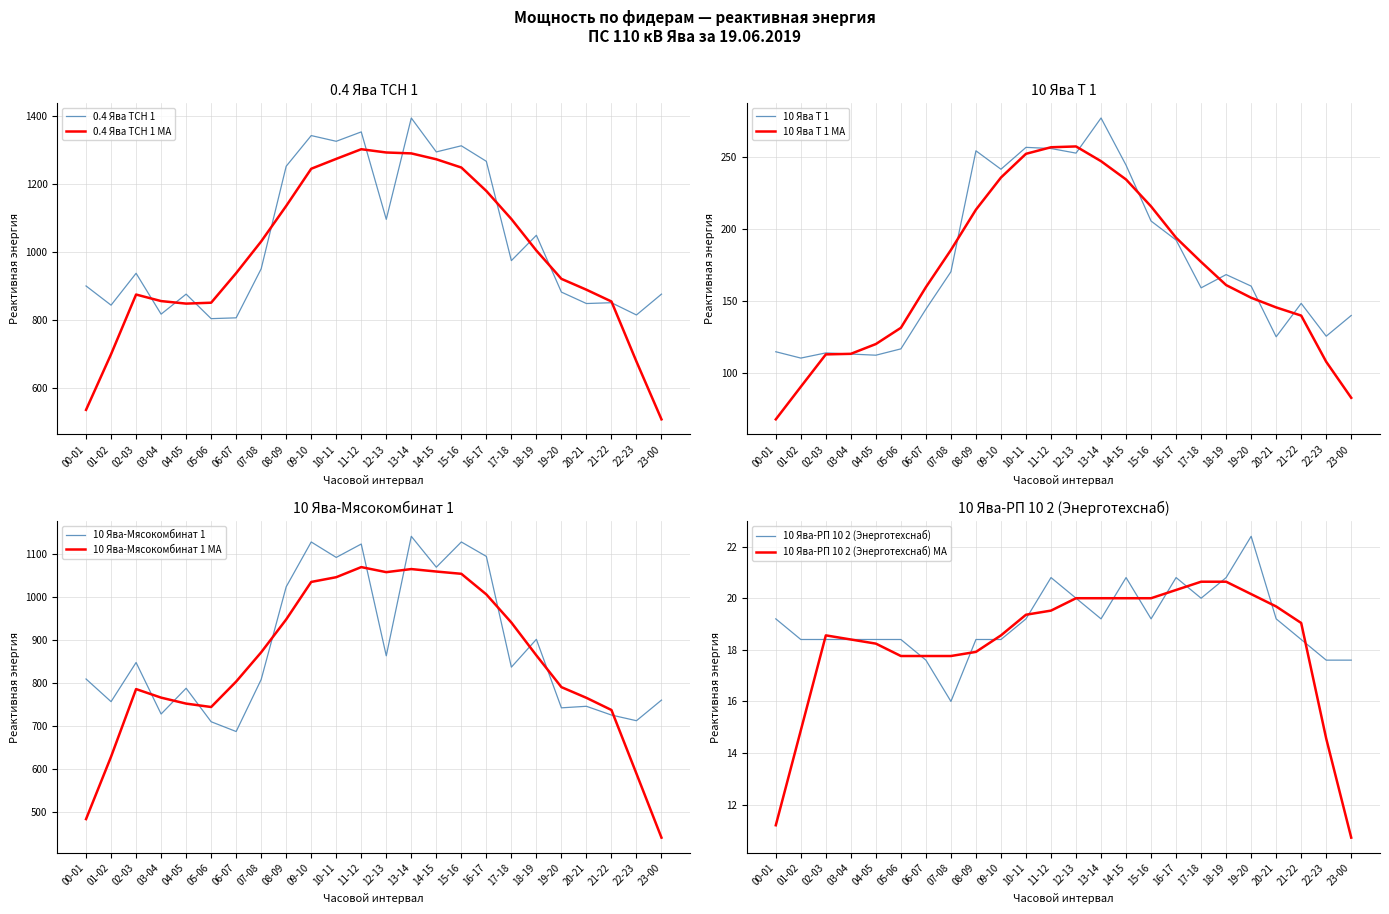

Is the value of 0.4 Ява ТСН 1 MA at 10-11 greater than the value of 0.4 Ява ТСН 1 at 02-03?

Yes